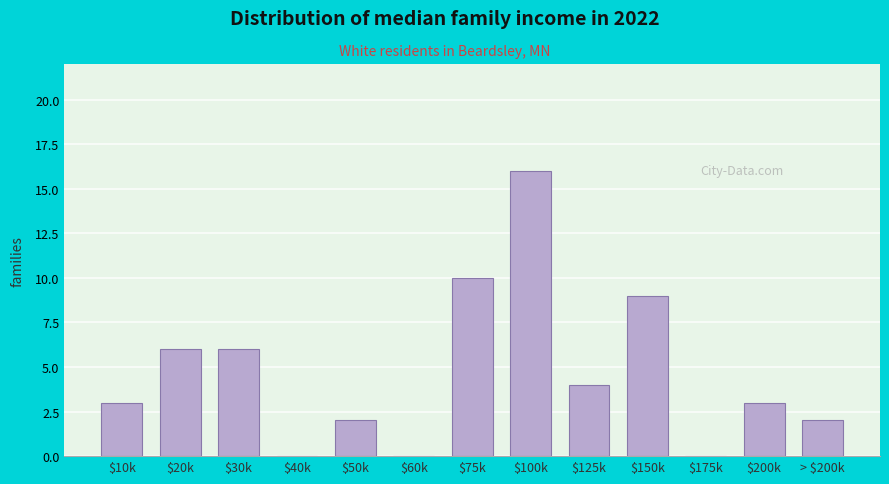

What is the maximum value shown in the chart?

16